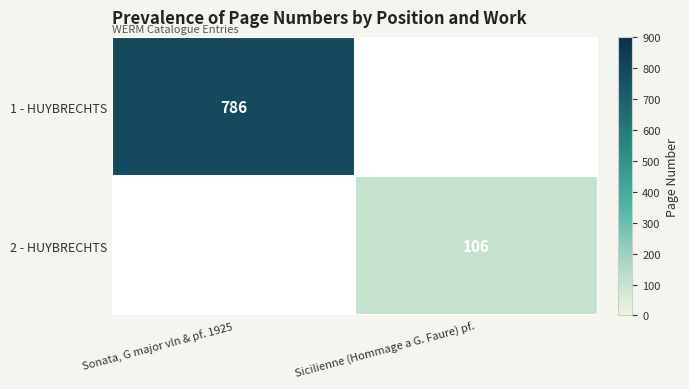

Is the value of 1 - HUYBRECHTS at Sonata, G major vln & pf. 1925 greater than the value of 2 - HUYBRECHTS at Sicilienne (Hommage a G. Faure) pf.?

Yes